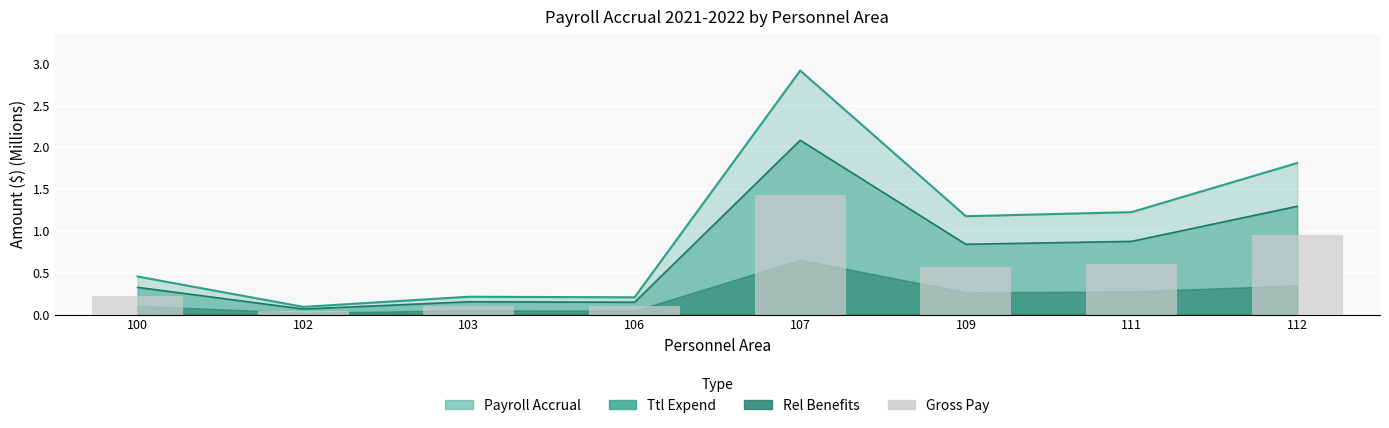

At which category does the chart reach its minimum across all series?

102